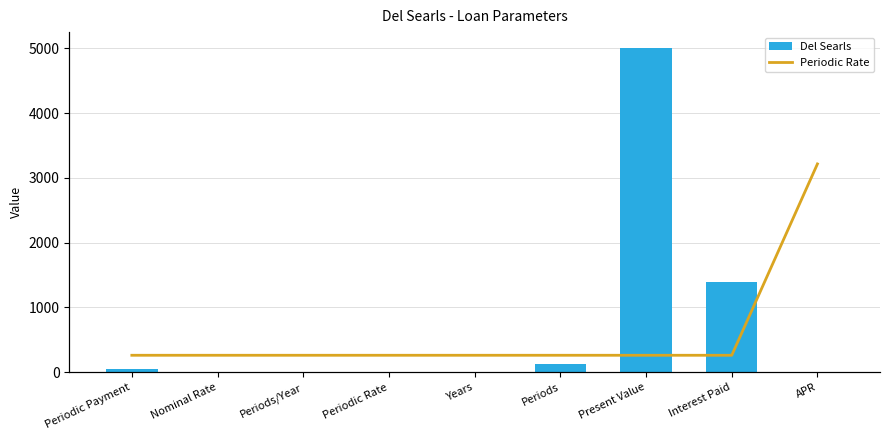

List the labels in order of Del Searls value, largest first.

Present Value, Interest Paid, Periods, Periodic Payment, Periods/Year, Years, APR, Nominal Rate, Periodic Rate